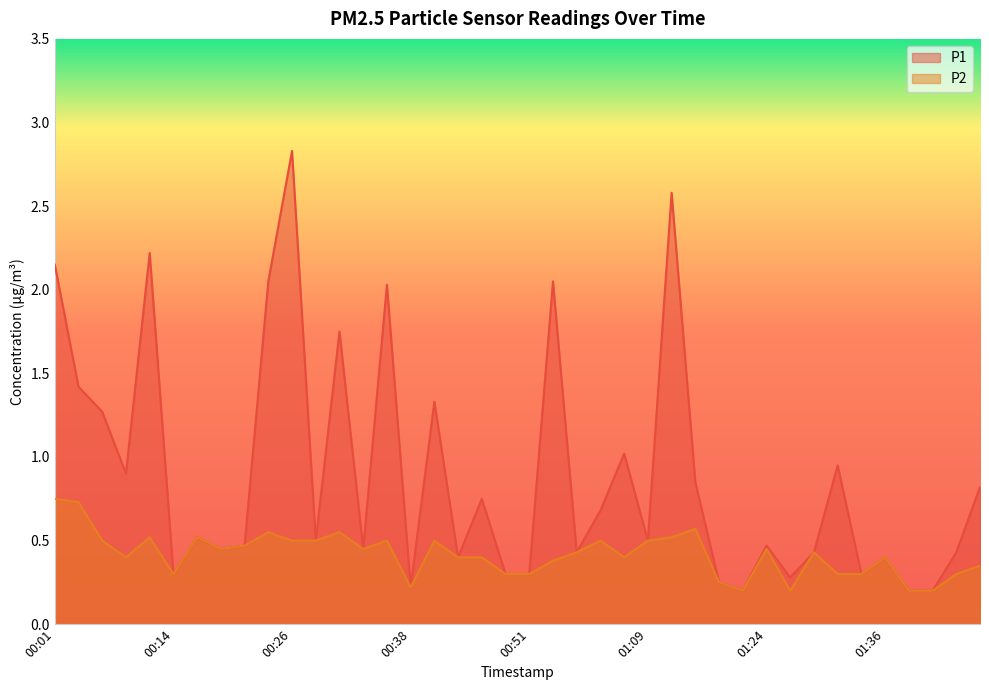

True or false: P1 has a value of 0.7 at 00:28.

False